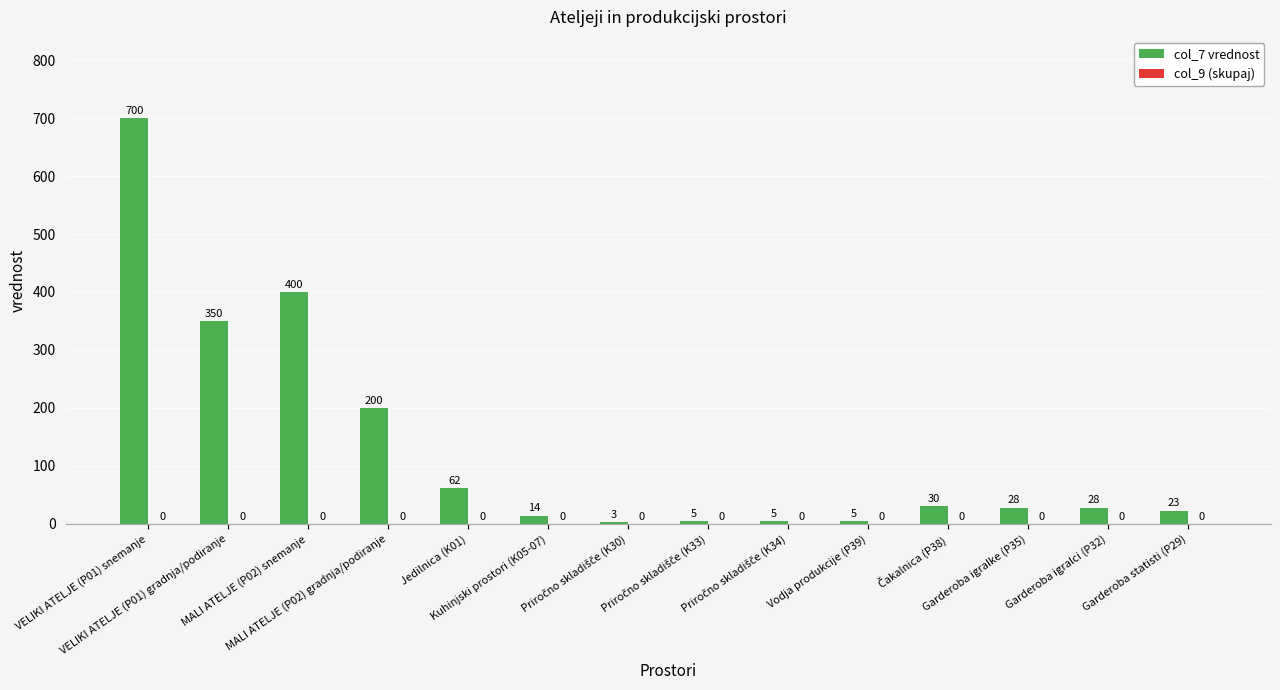

What is the sum of all values?

1853